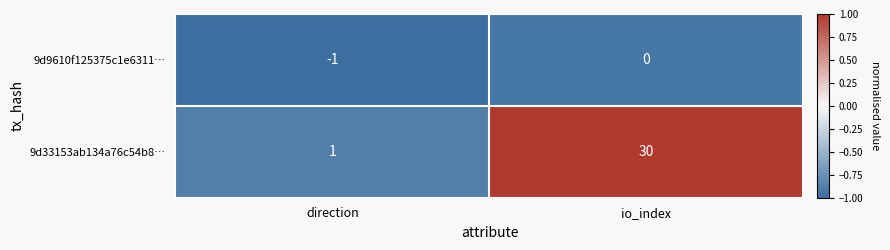

What is the total value across all series at direction?

0